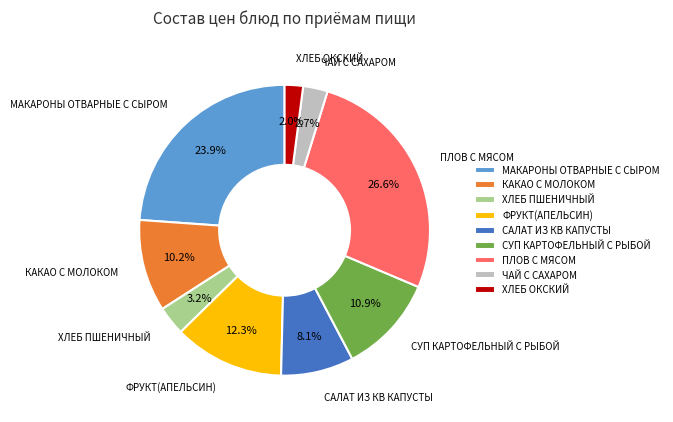

Is КАКАО С МОЛОКОМ the majority of the pie?

No